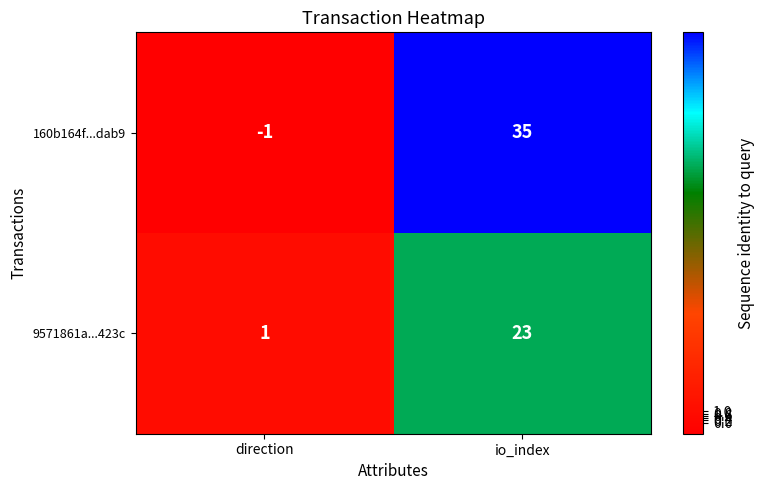

What is the difference between the maximum and minimum values in the 9571861a...423c series?

22